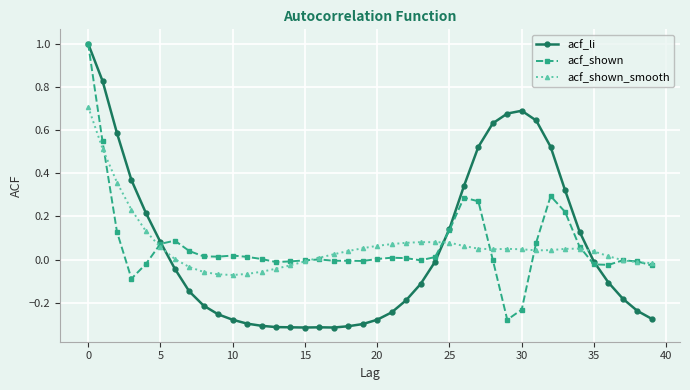

Count the number of categories in the chart.

40